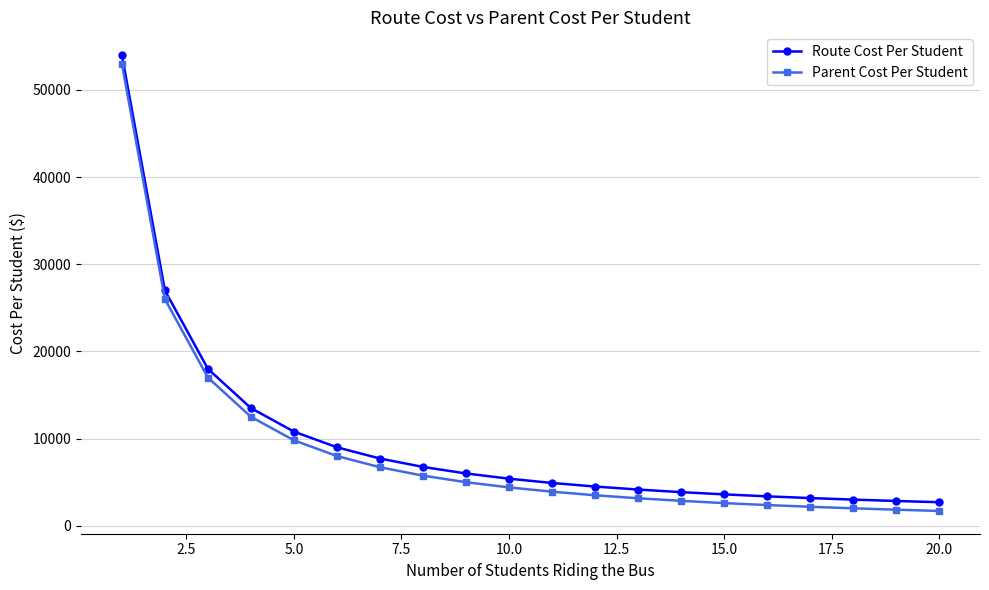

Does the chart display data point markers on the line(s)?

Yes